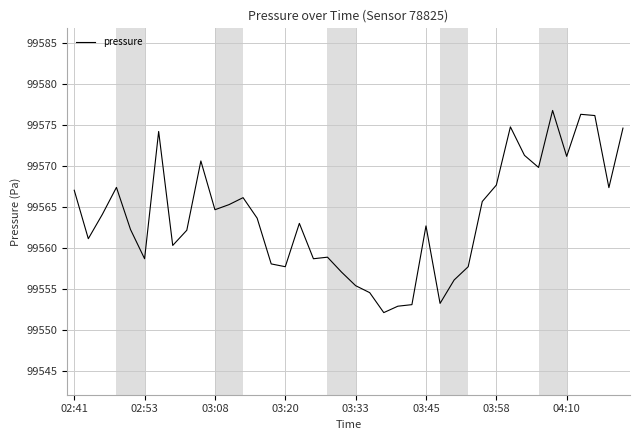

What is the smallest value displayed?

99552.2